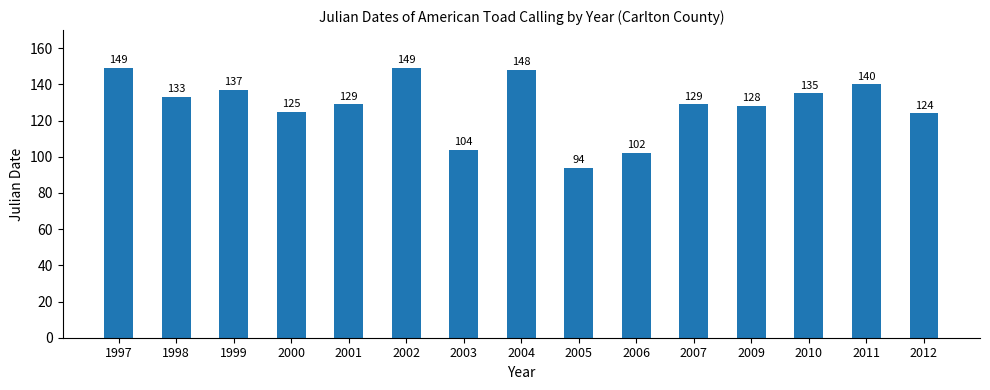

What is the difference between the maximum and minimum values?

55